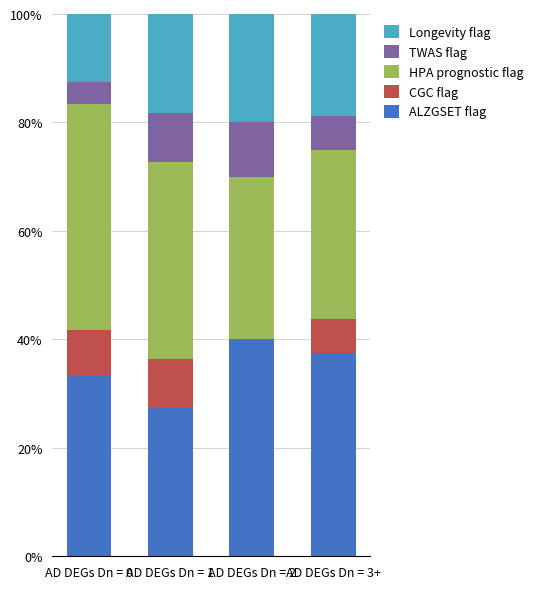

True or false: ALZGSET flag has a value of 51.1 at AD DEGs Dn = 3+.

False